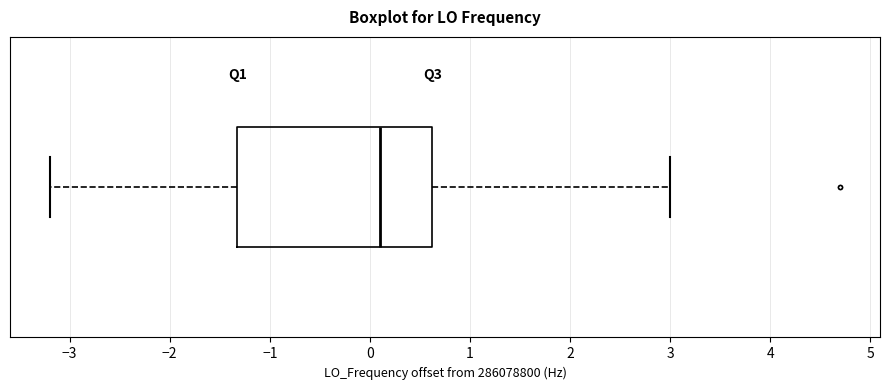

Transcribe this box plot: give where the median line is, the range the box spans, and where the two whiskers end, as read against the x-axis. The values are not printed on the chart, so give them approximately, as read against the axis.

median 0.1, box -1.3 to 0.6, whiskers -3.2 to 3.0